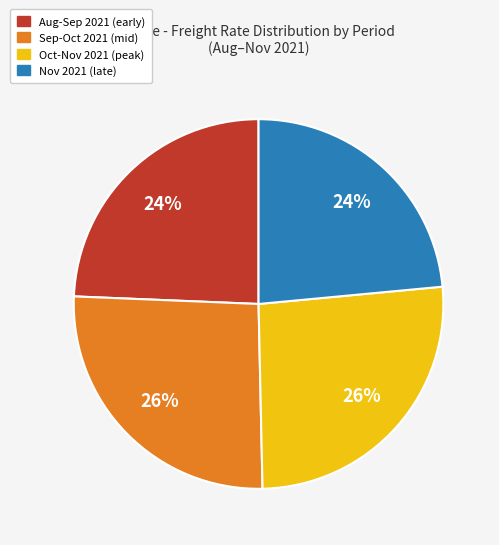

Is there any slice that represents more than half of the pie?

No